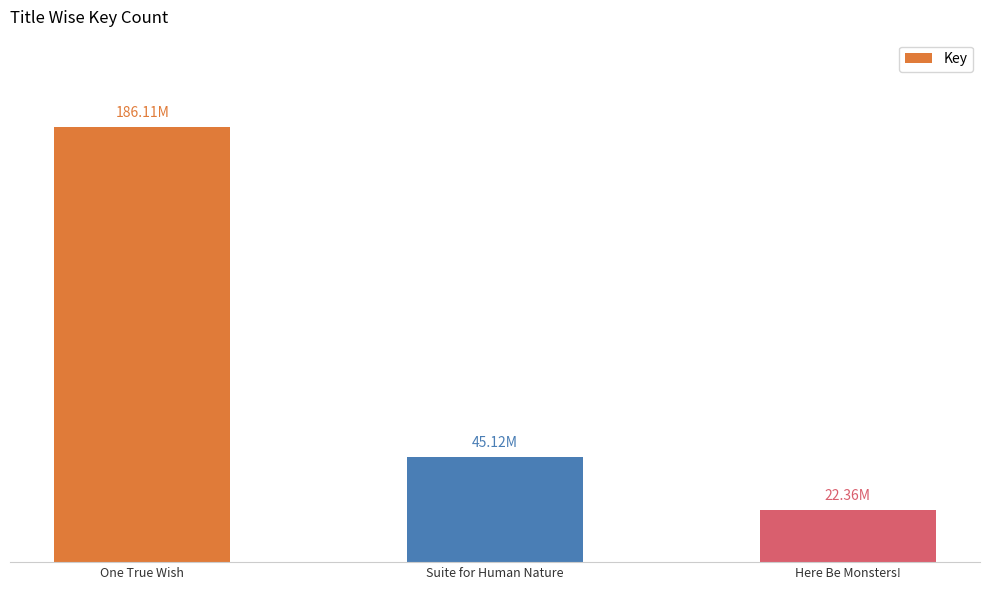

The chart shows a value of 309905884 at One True Wish. True or false?

False